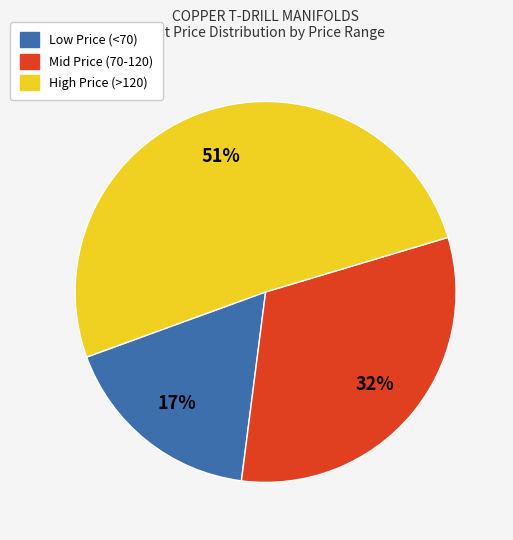

Between High Price (>120) and Mid Price (70-120), which is larger?

High Price (>120)